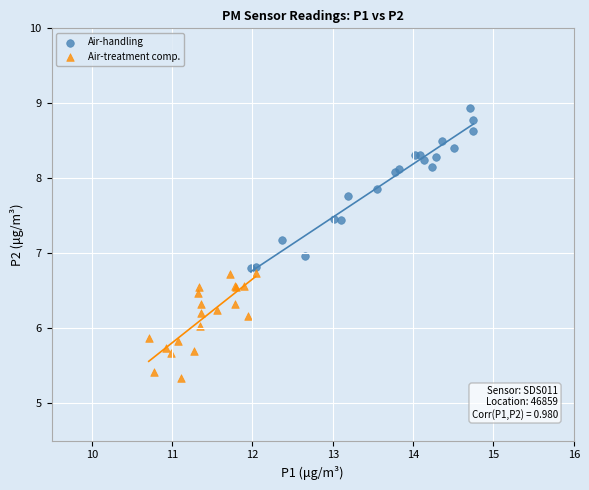

Which series contains the lowest Y value?

Air-treatment comp.